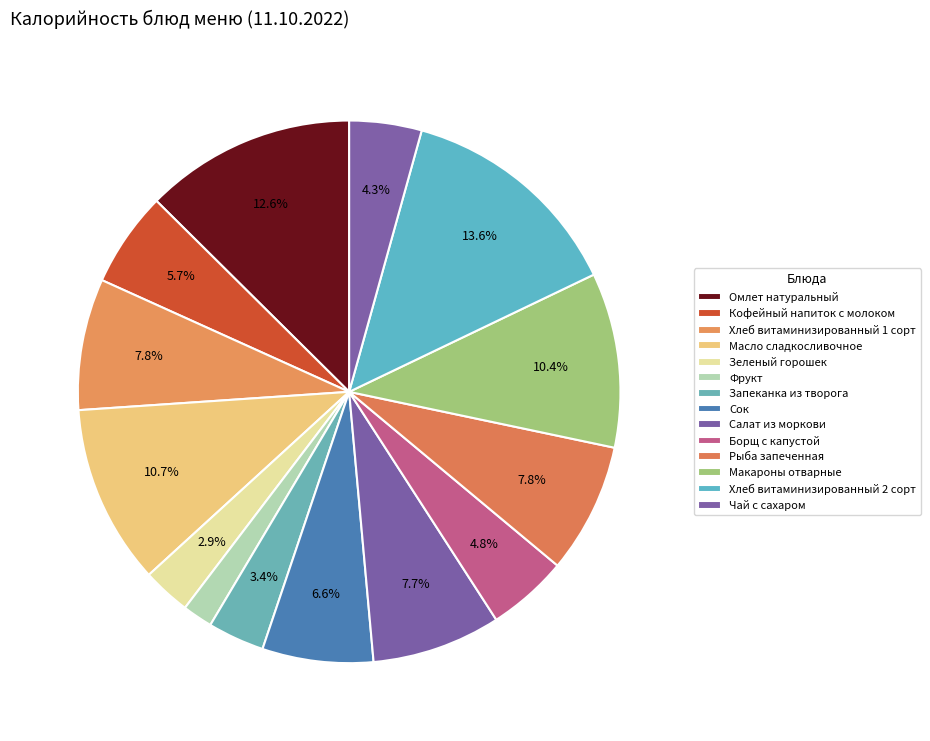

To the nearest percent, what is the difference between the Борщ с капустой and Зеленый горошек slice percentages?

2%